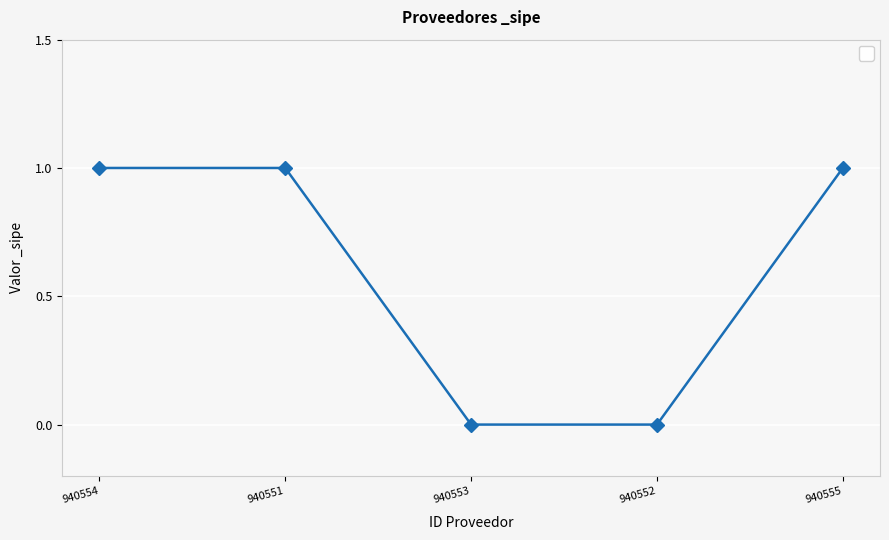

What is the difference between the maximum and minimum values?

1